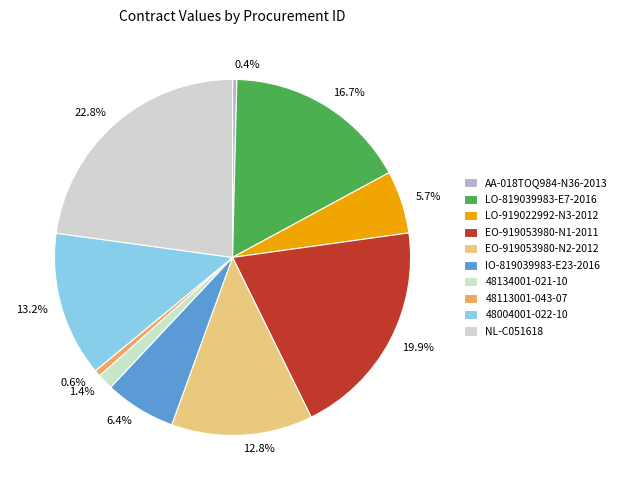

Which has a higher value, LO-819039983-E7-2016 or EO-919053980-N1-2011?

EO-919053980-N1-2011